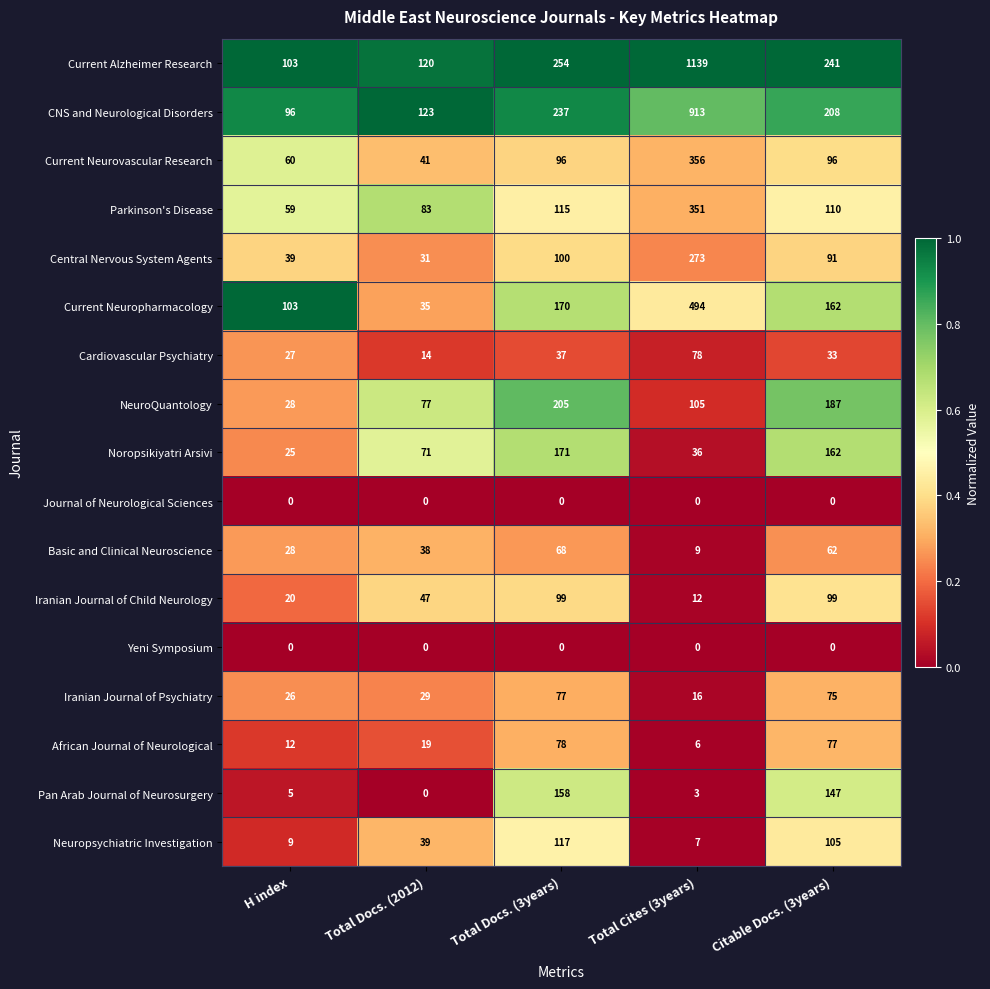

The Current Neuropharmacology series shows 35 at Total Docs. (2012). True or false?

True